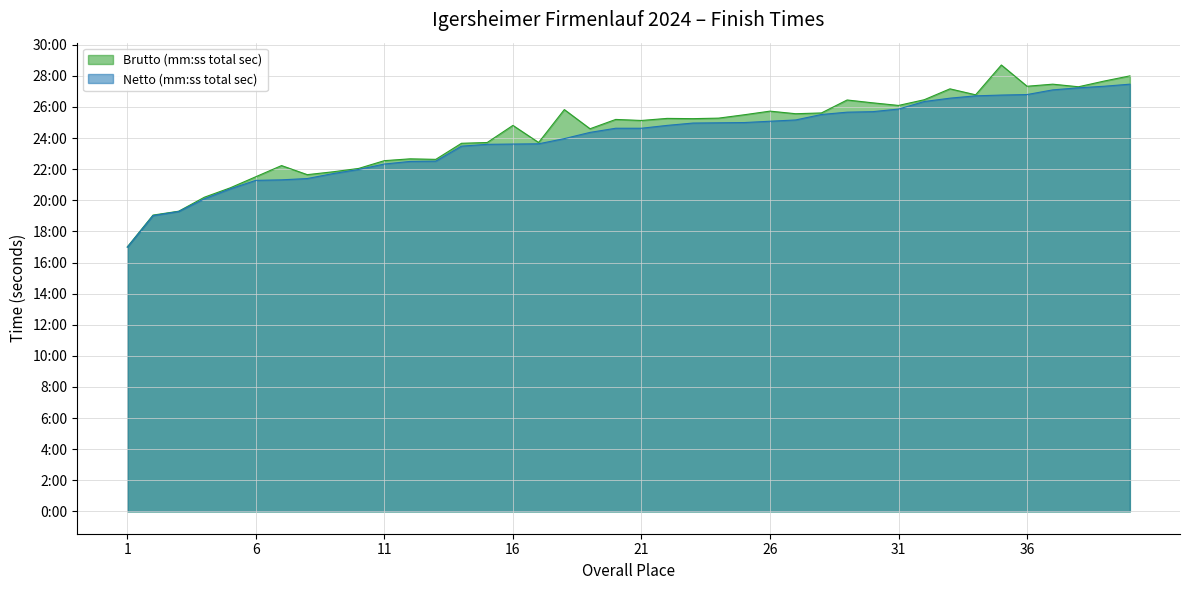

Is the value of Brutto (mm:ss total sec) at 27 greater than the value of Netto (mm:ss total sec) at 5?

Yes